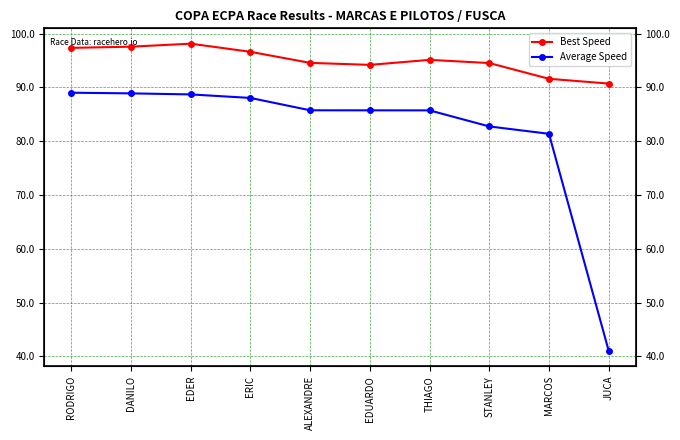

What is the label of the 8th point from the left?

STANLEY